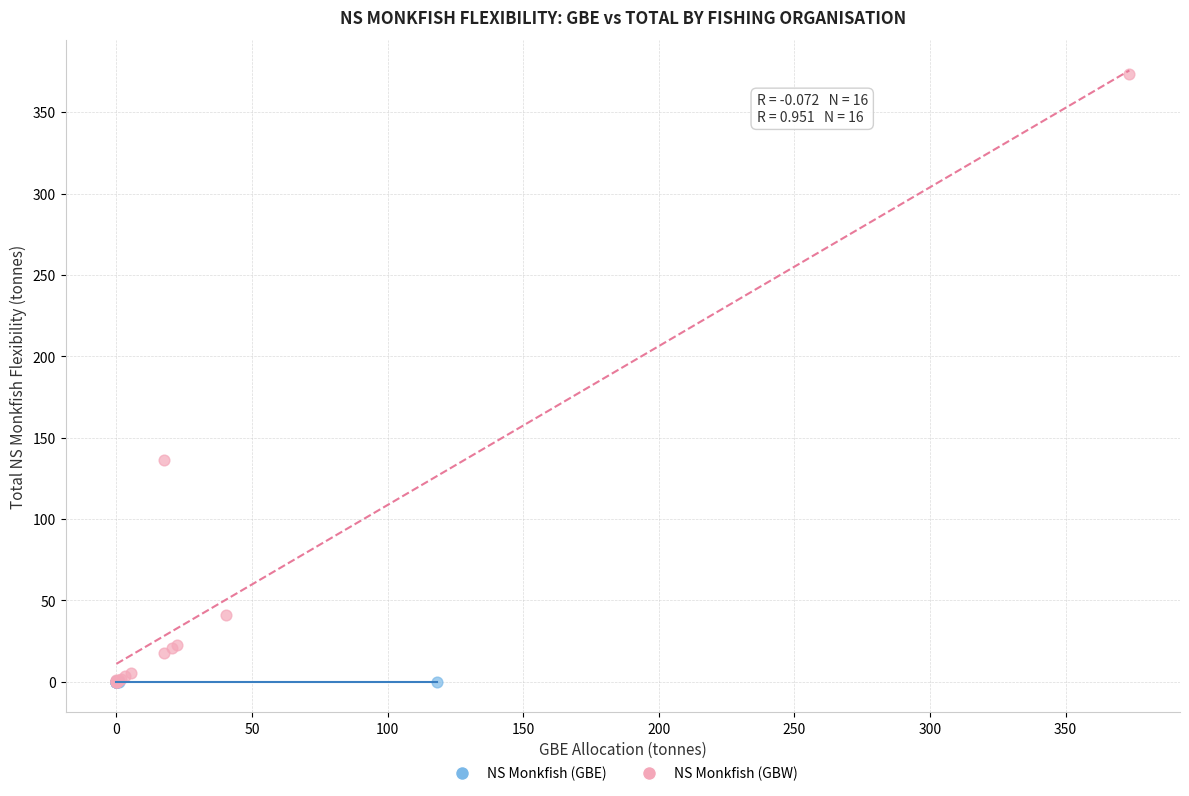

Which series contains the highest Y value?

NS Monkfish (GBW)